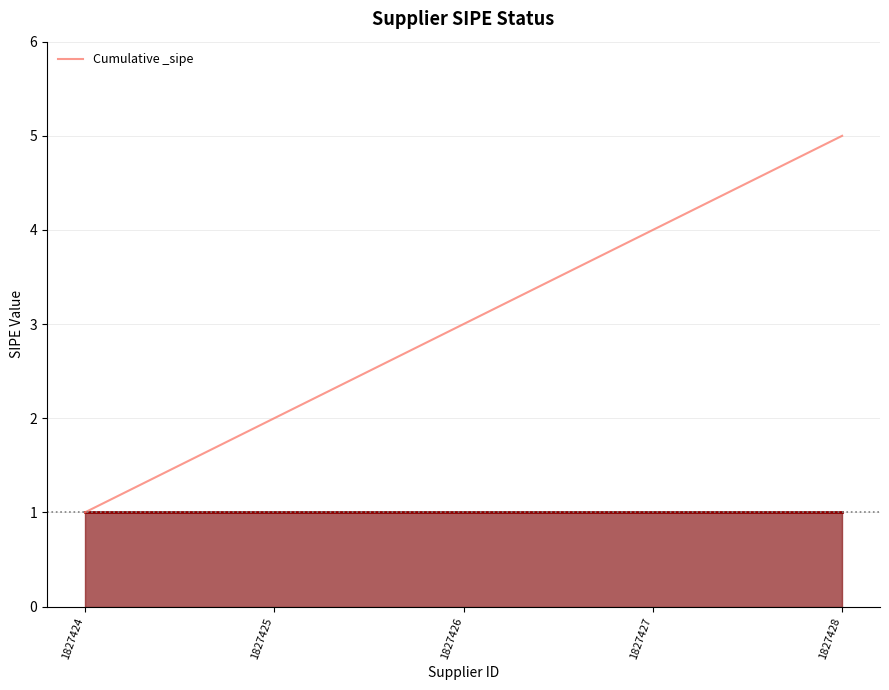

Reading left to right, extract all data points from this chart.

1827424=1	1827425=2	1827426=3	1827427=4	1827428=5